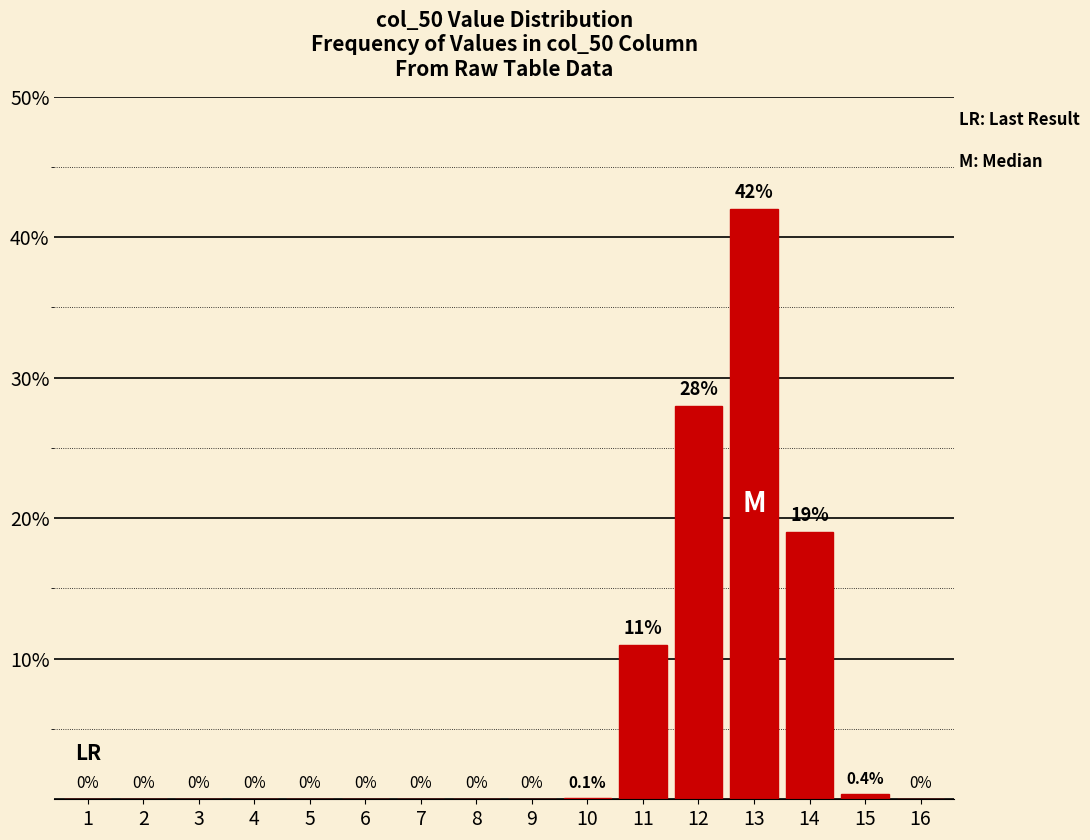

Reading left to right, what are all the values shown in this chart?

1=0.0	2=0.0	3=0.0	4=0.0	5=0.0	6=0.0	7=0.0	8=0.0	9=0.0	10=0.1	11=11.0	12=28.0	13=42.0	14=19.0	15=0.4	16=0.0